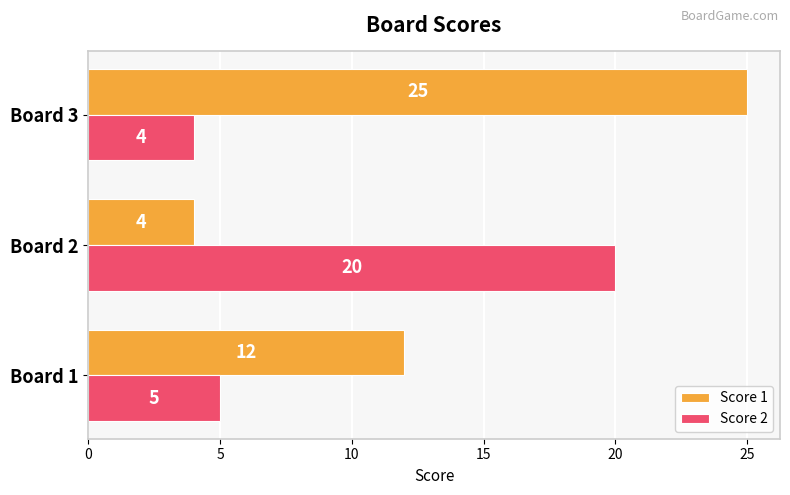

What is the sum of all Score 1 values?

41